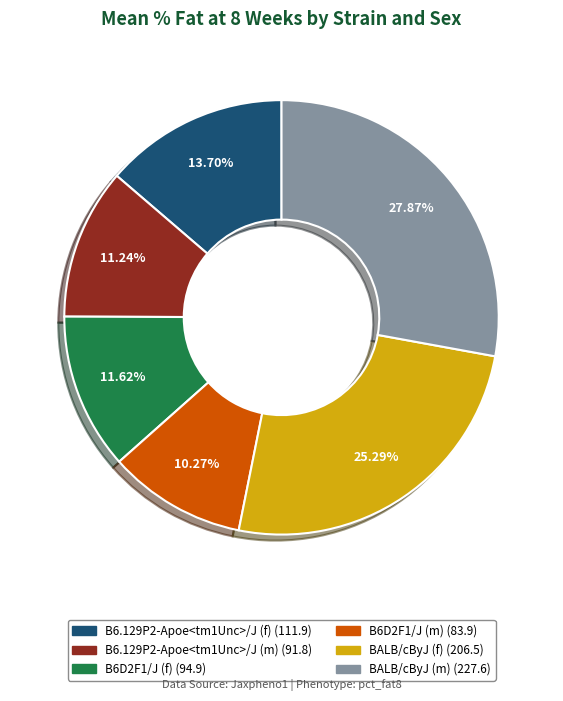

Is it true that BALB/cByJ (f) is 11% of the pie?

False